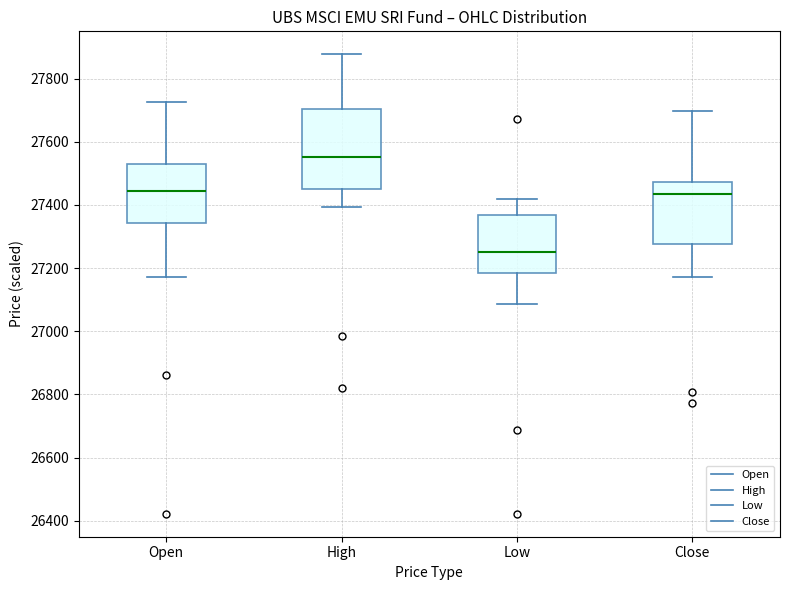

Where does the median line of the box for High sit on the y-axis? The values are not printed on the chart, so give them approximately, as read against the axis.

27560